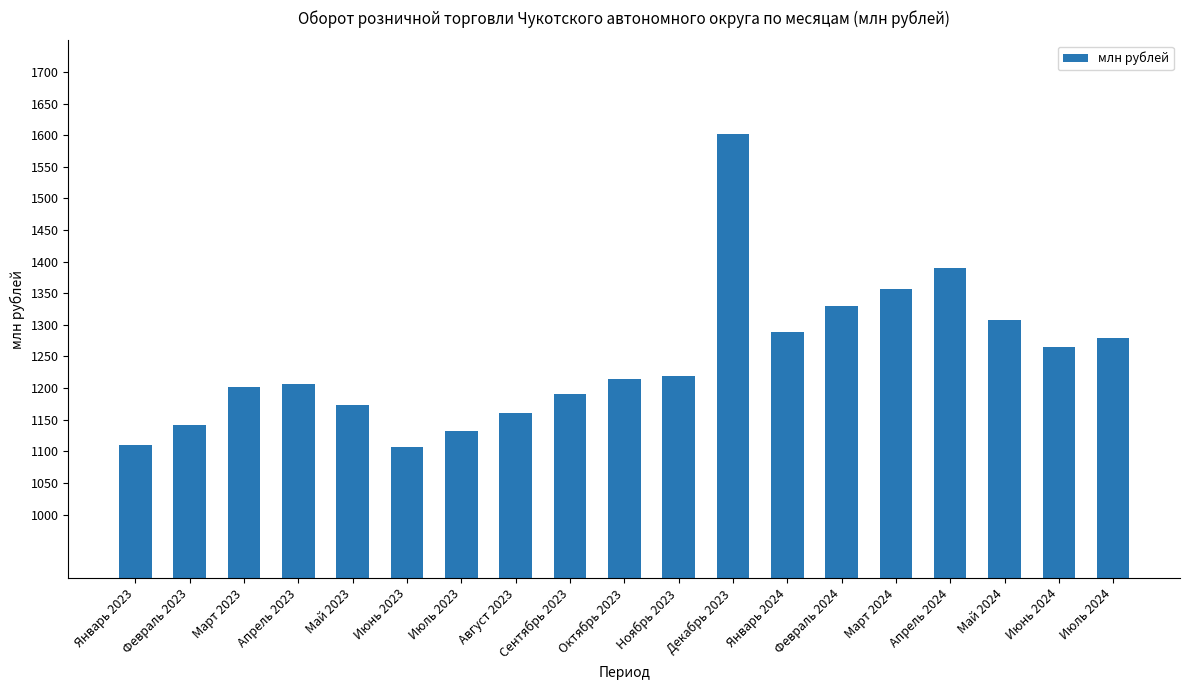

What is the difference between the maximum and minimum values?

495.6